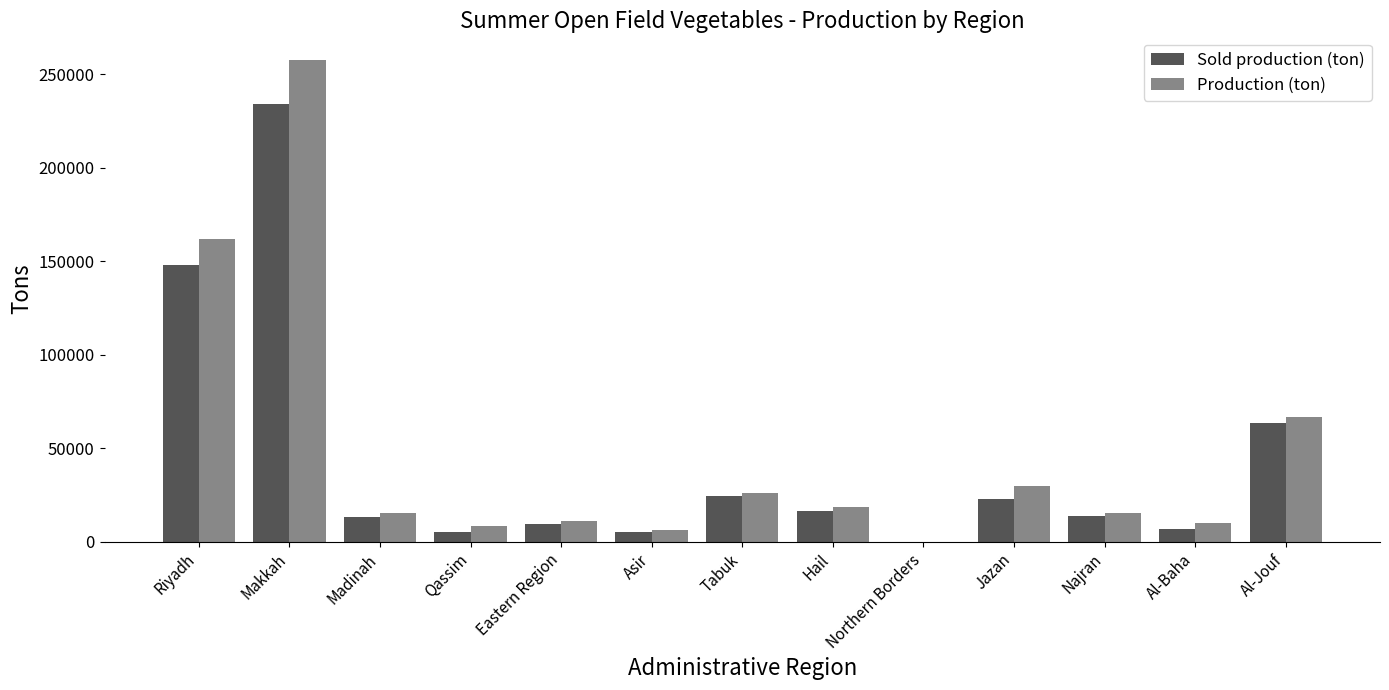

What is the sum of all Sold production (ton) values?

565256.0